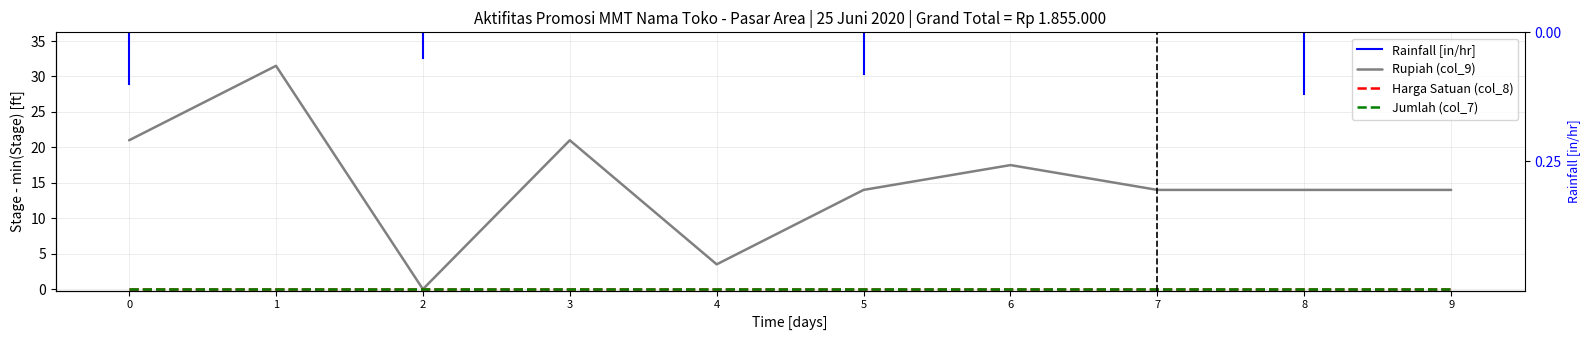

True or false: Jumlah (col_7) and Rupiah (col_9) cross at least once.

False